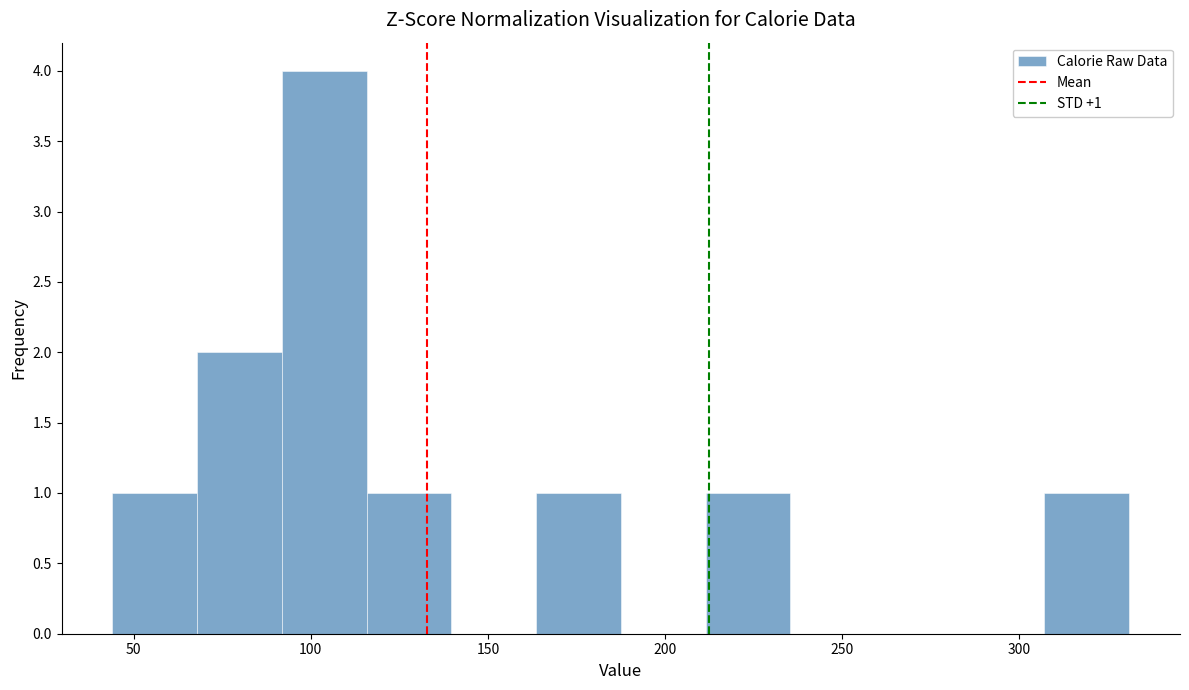

Which range on the x-axis has the tallest bar?

90 to 115